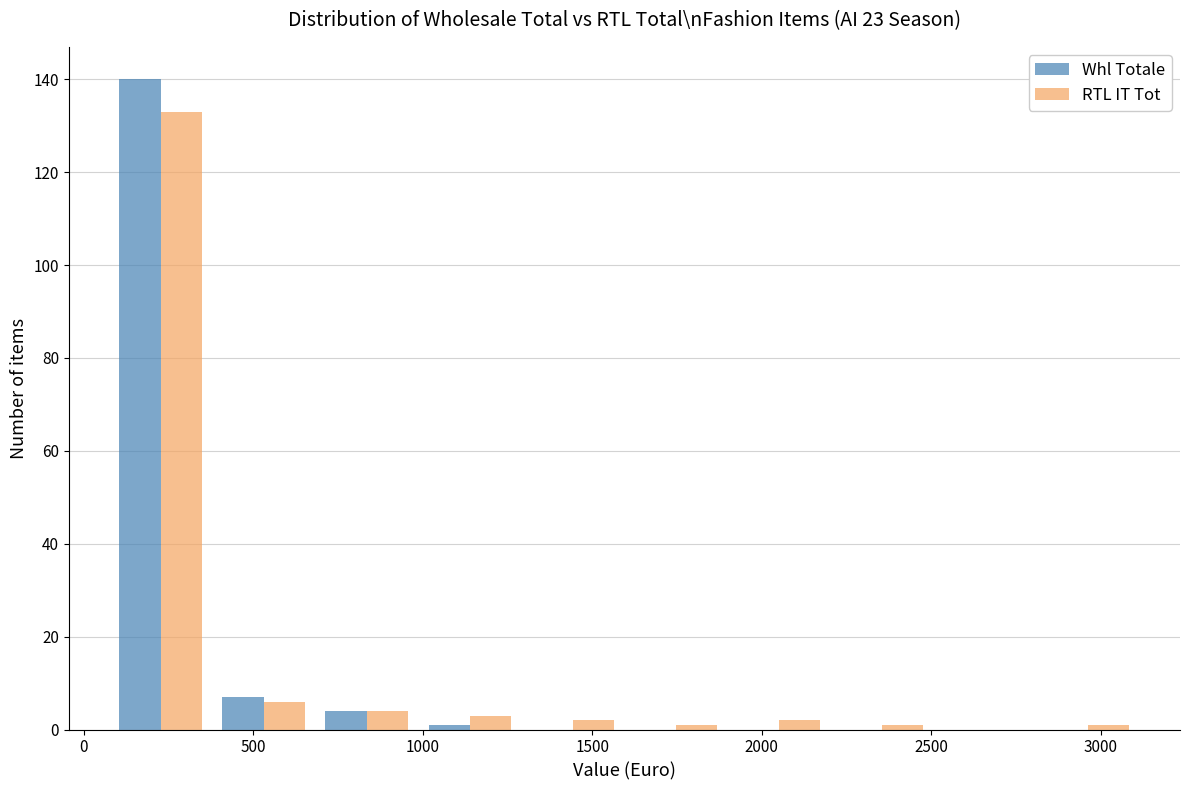

Reading left to right, list every range on the x-axis with the height of the bar of each series over it. Neither the bar edges nor the heights are printed on the chart, so give them approximately, as read against the axes.

50 to 400: Whl Totale=140	RTL IT Tot=134
400 to 700: Whl Totale=8	RTL IT Tot=6
700 to 1000: Whl Totale=4	RTL IT Tot=4
1000 to 1300: Whl Totale=under 2	RTL IT Tot=4
1300 to 1600: Whl Totale=0	RTL IT Tot=2
1600 to 1900: Whl Totale=0	RTL IT Tot=under 2
1900 to 2200: Whl Totale=0	RTL IT Tot=2
2200 to 2500: Whl Totale=0	RTL IT Tot=under 2
2500 to 2800: Whl Totale=0	RTL IT Tot=0
2800 to 3100: Whl Totale=0	RTL IT Tot=under 2